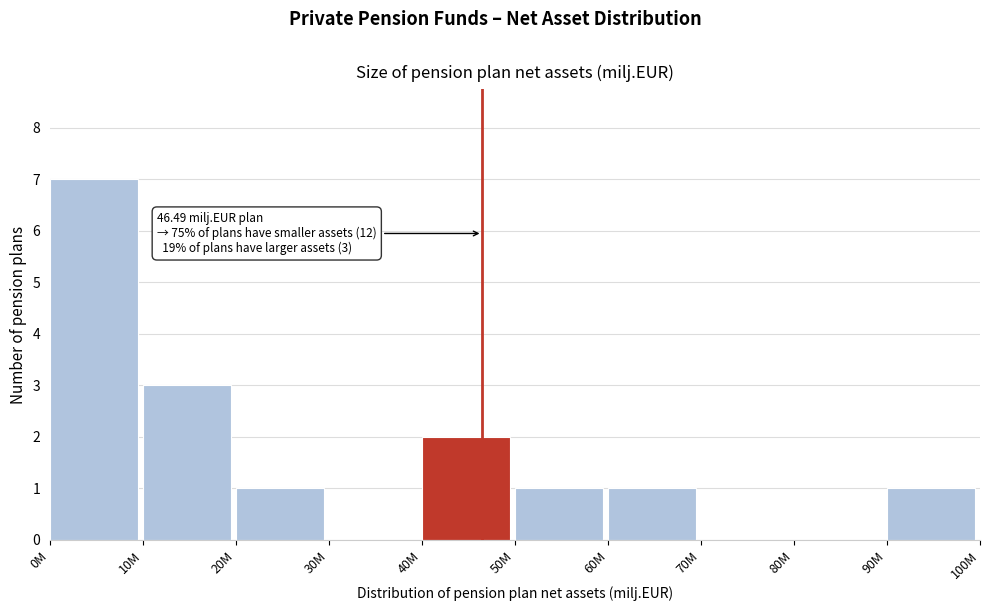

Reading left to right, transcribe all the data shown in this chart.

0M=7	10M=3	20M=1	30M=0	40M=2	50M=1	60M=1	70M=0	80M=0	90M=1